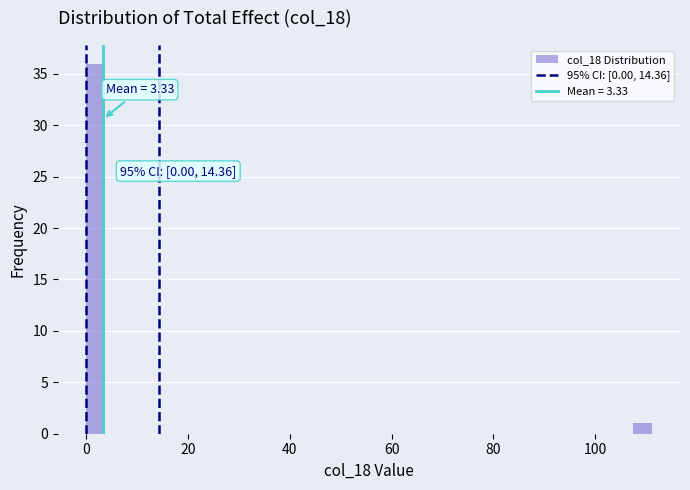

Around what value on the x-axis is the tallest bar? Give the approximate position of its centre, as read against the axis.

2